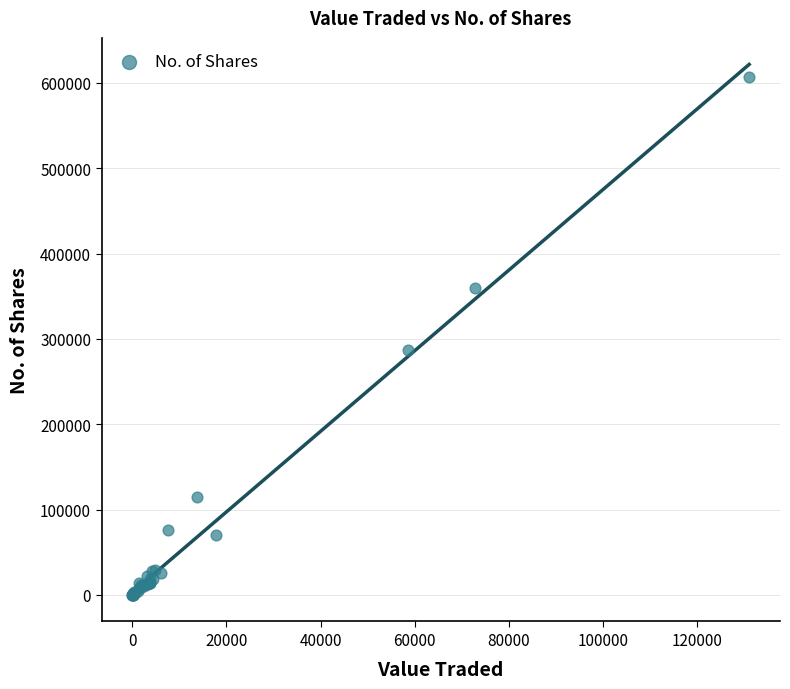

What Y value in the scatter plot is closest to 303279?

287514